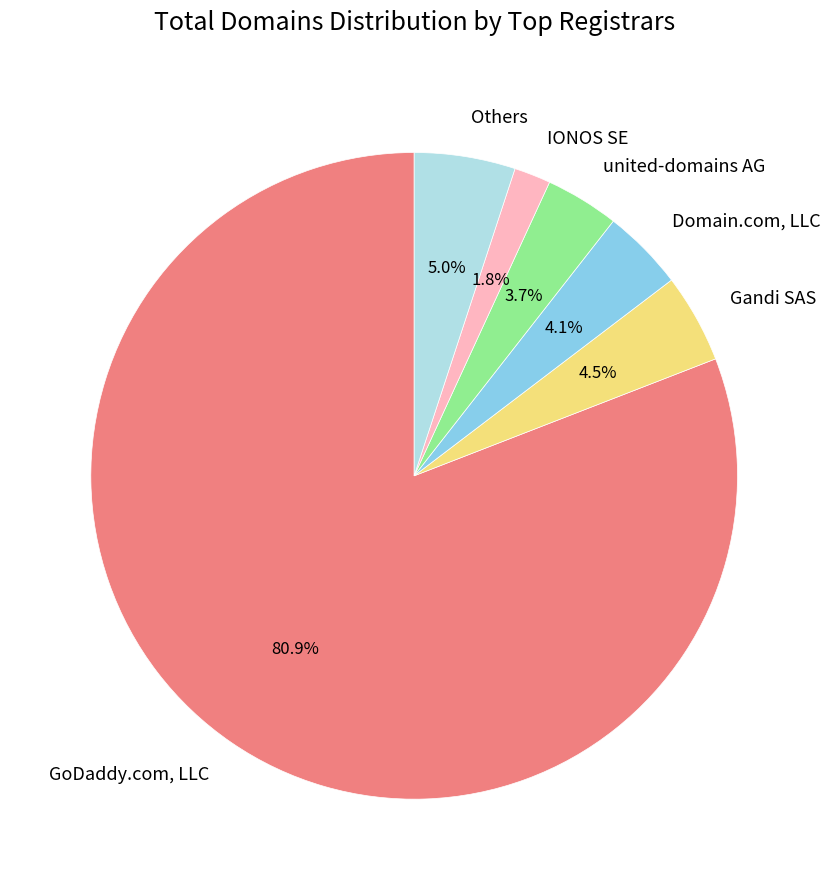

To the nearest percent, what portion does united-domains AG represent?

4%